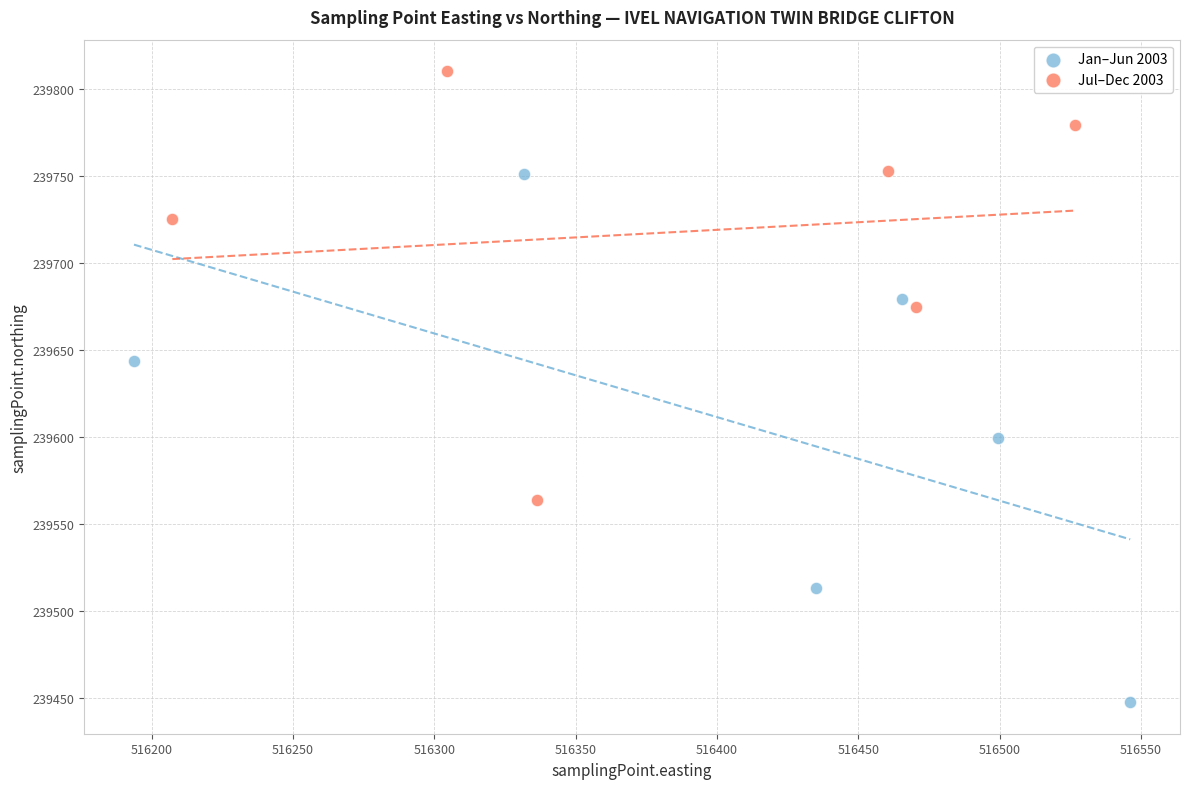

Which series reaches the maximum Y coordinate?

Jul–Dec 2003